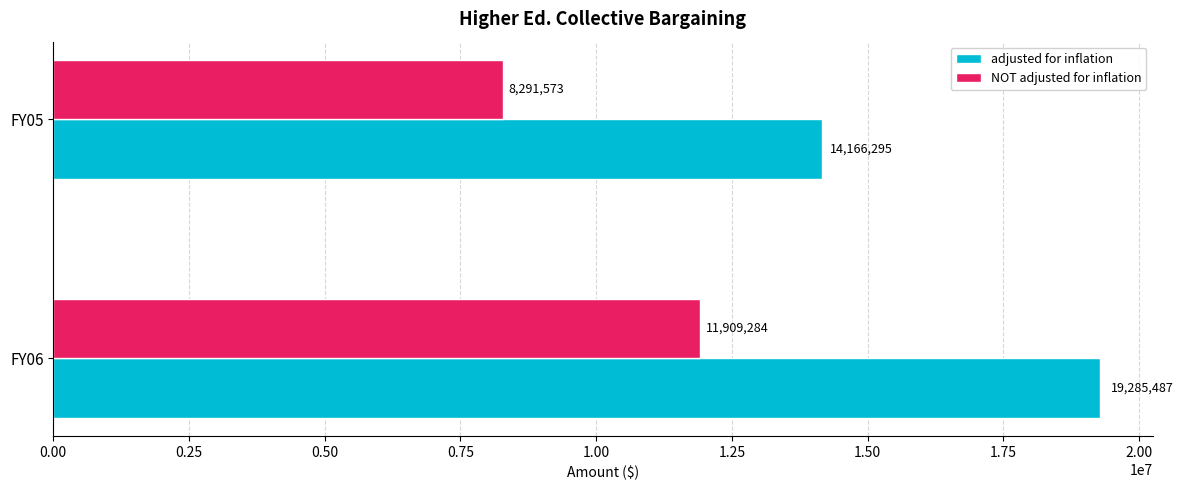

What is the difference between the highest and lowest values at FY05?

5874722